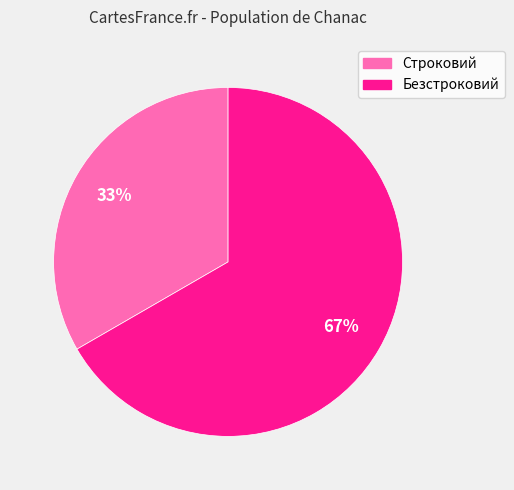

True or false: Строковий accounts for 22% of the total.

False